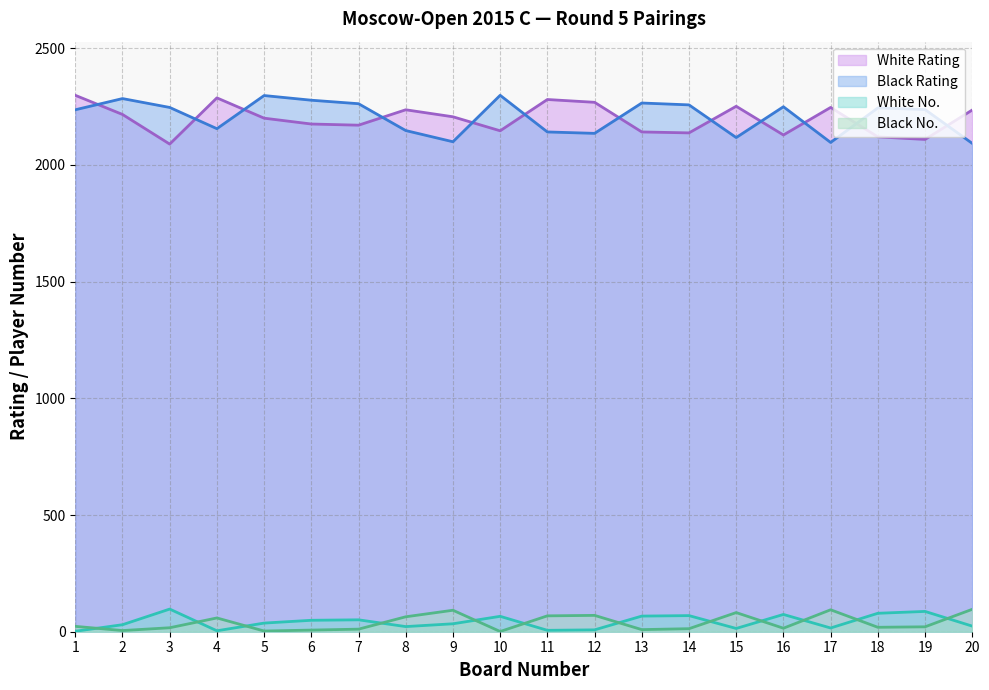

What is the maximum value for White No.?

97